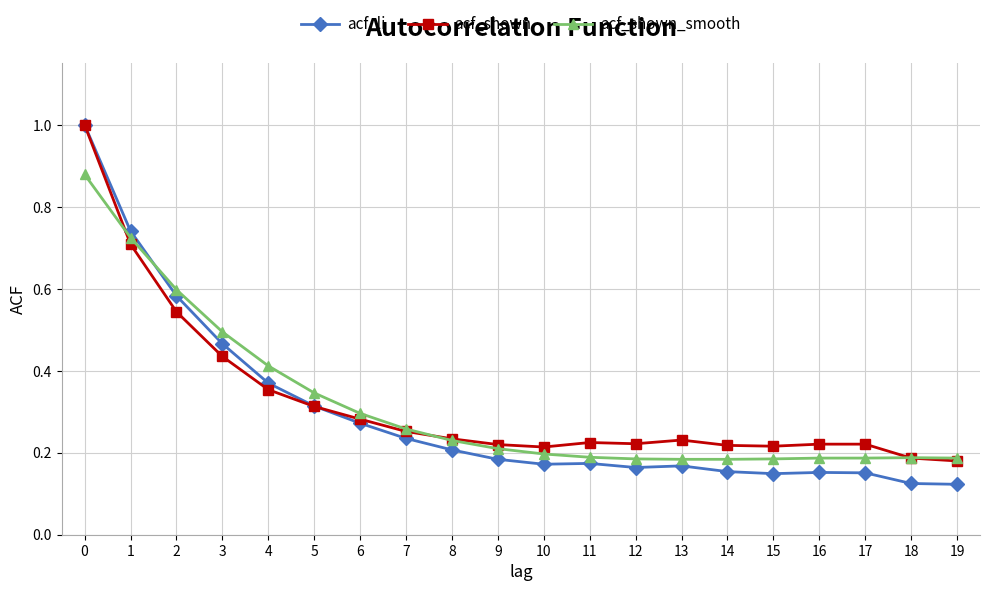

What is the total value across all series at 1?

2.2